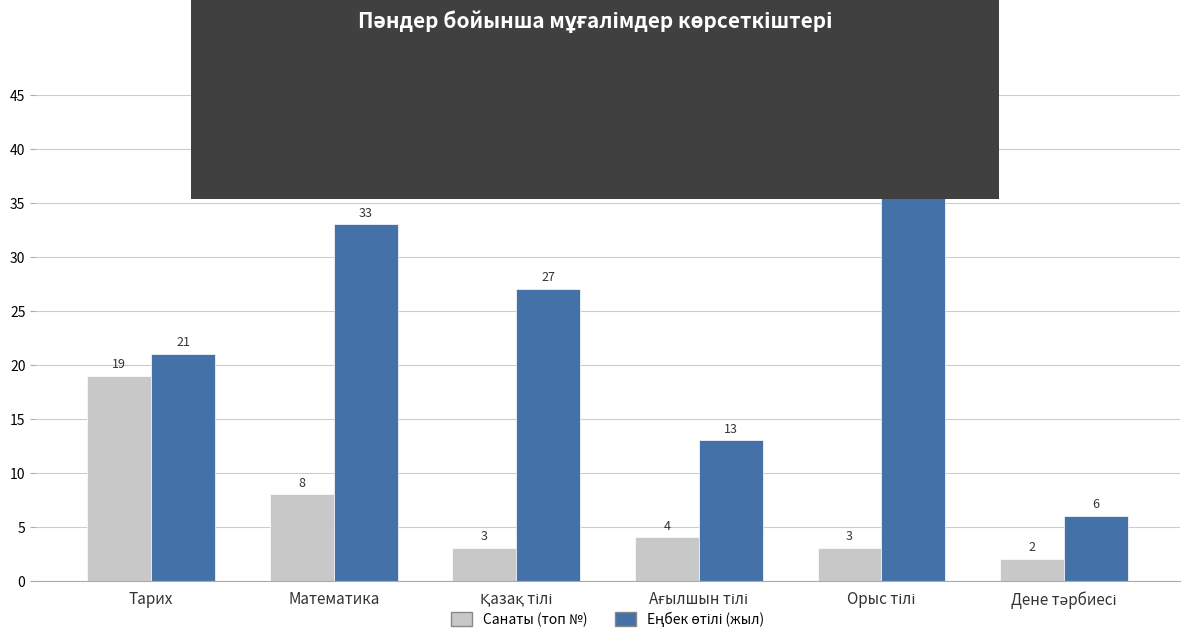

What is the sum of all Санаты (топ №) values?

39